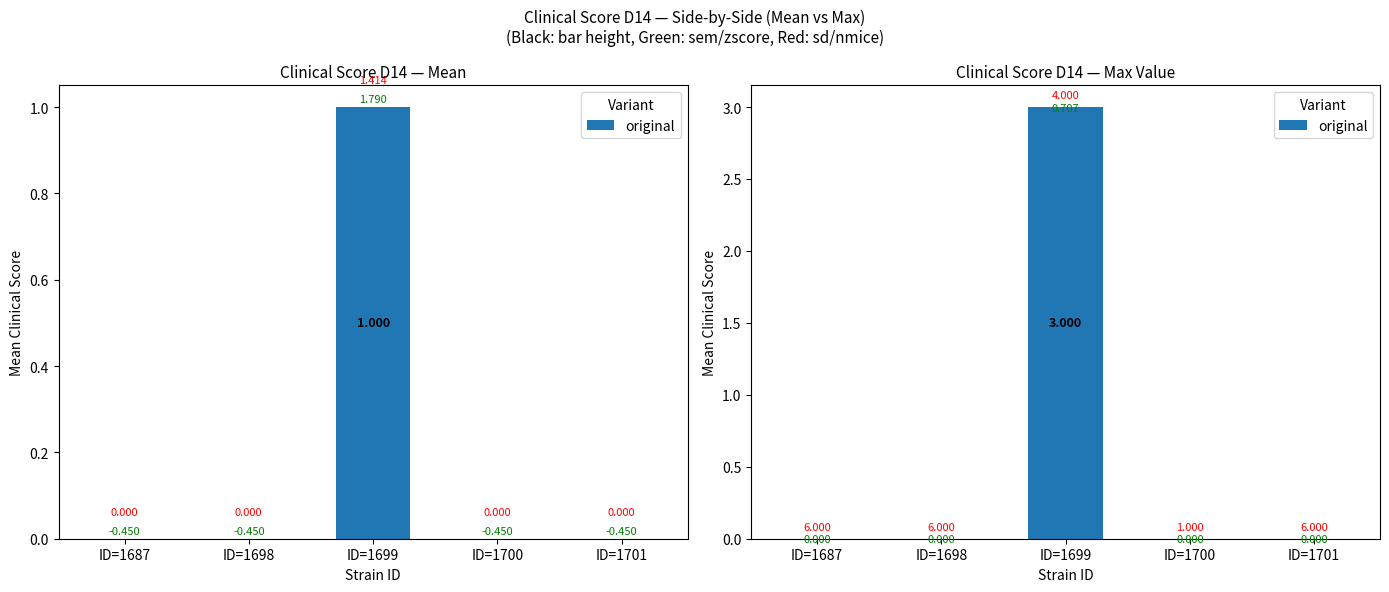

How many bars are there in total?

5